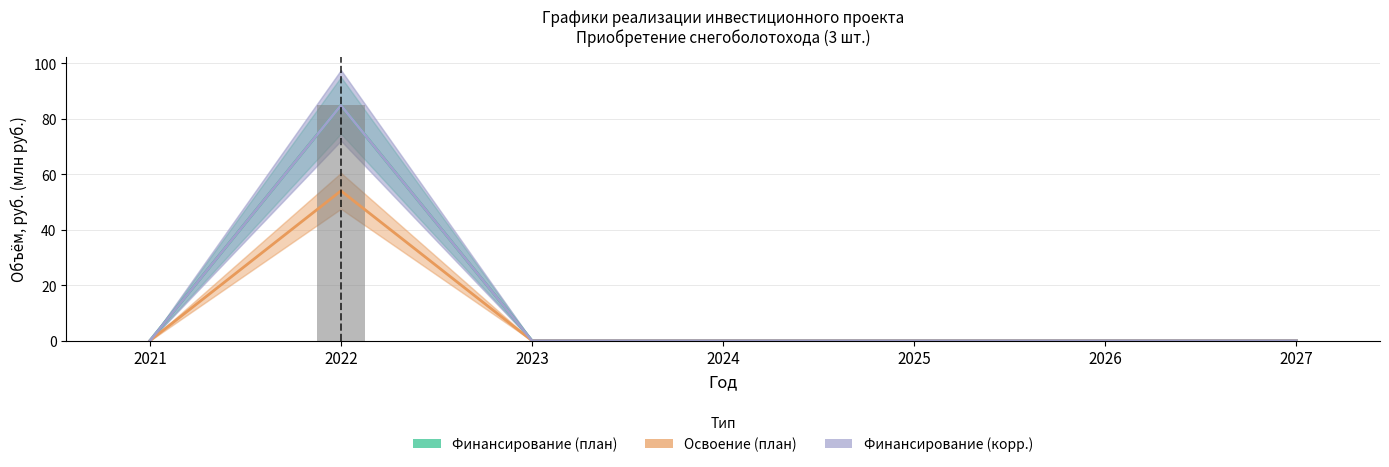

Are the bars grouped side by side (vs. stacked)?

Yes